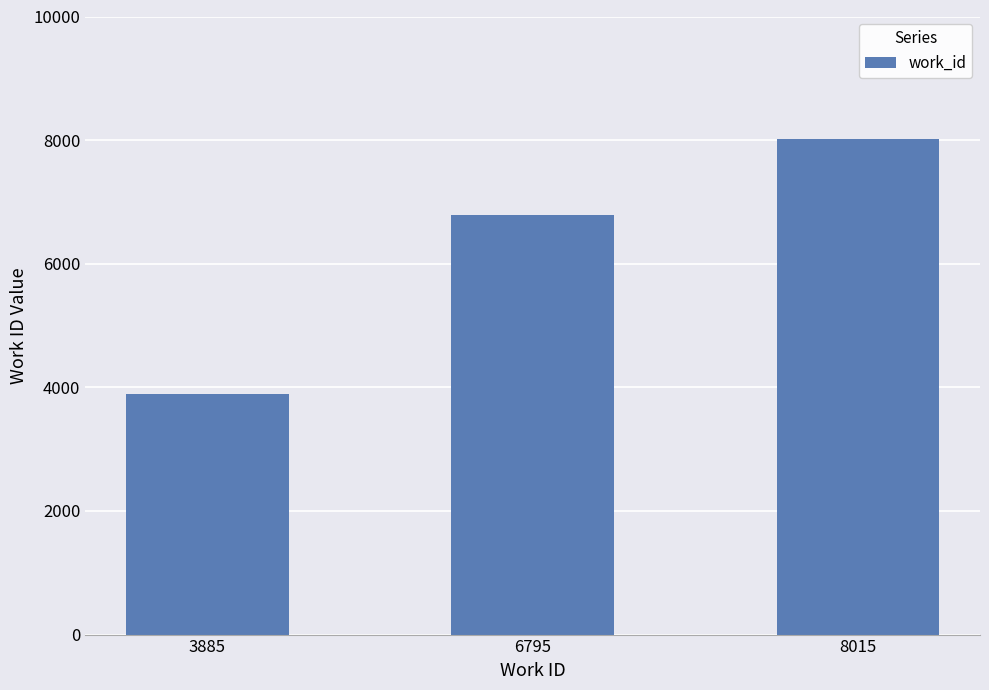

Reading left to right, list all the values displayed in this chart.

3885=3885	6795=6795	8015=8015